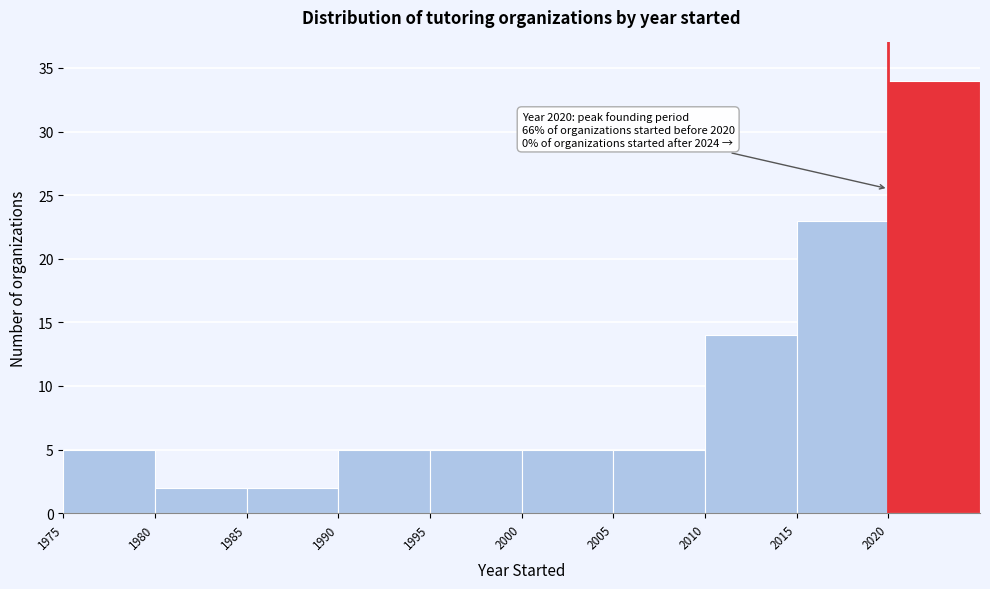

Which range on the x-axis has the tallest bar?

2020 to 2025